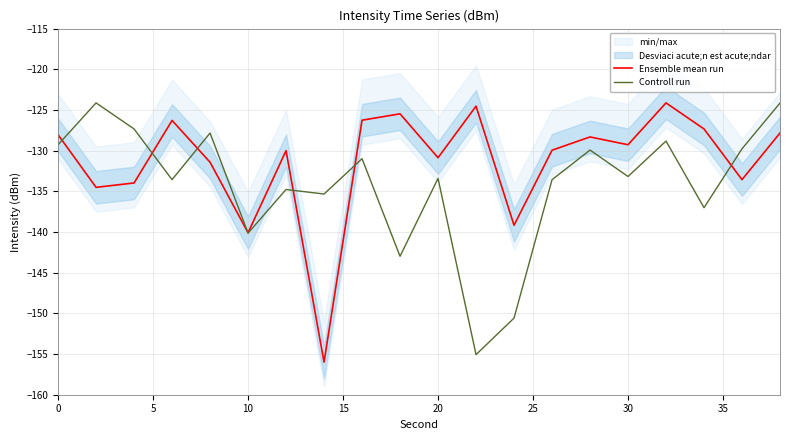

What is the average value of the Controll run series?

-134.1